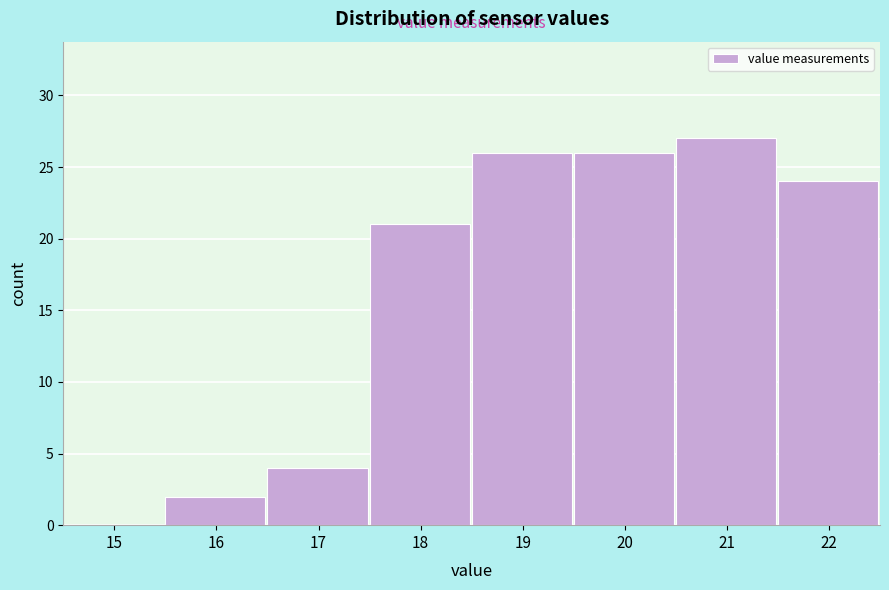

Reading left to right, transcribe all the data shown in this chart.

15=0	16=2	17=4	18=21	19=26	20=26	21=27	22=24